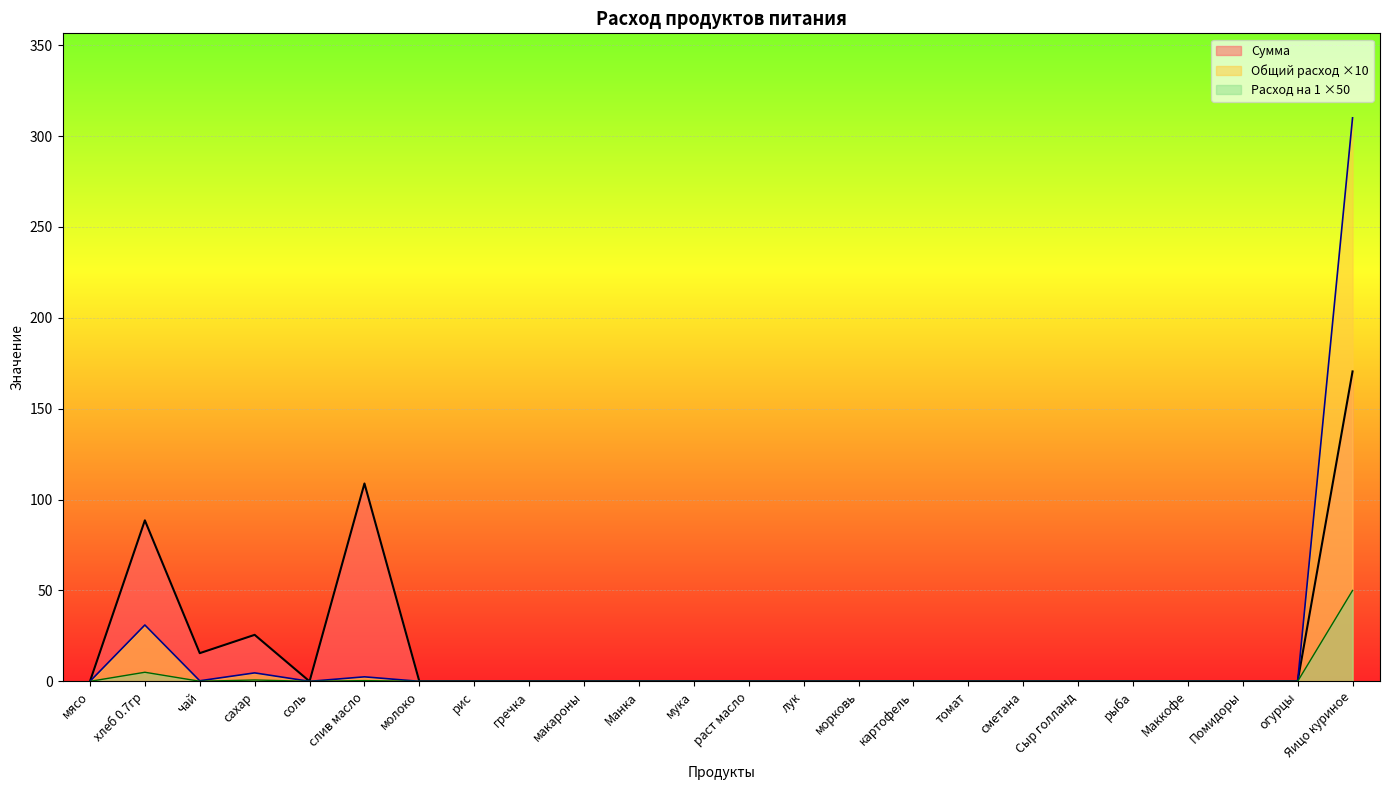

Reading left to right, what are all the values shown in this chart?

Общий расход: мясо=0.0	хлеб 0.7гр=31.0	чай=0.3	сахар=4.6	соль=0.0	слив масло=2.5	молоко=0.0	рис=0.0	гречка=0.0	макароны=0.0	Манка=0.0	мука=0.0	раст масло=0.0	лук=0.0	морковь=0.0	картофель=0.0	томат=0.0	сметана=0.0	Сыр голланд=0.0	рыба=0.0	Маккофе=0.0	Помидоры=0.0	огурцы=0.0	Яицо куриное=310.0
Сумма: мясо=0.0	хлеб 0.7гр=88.6	чай=15.5	сахар=25.6	соль=0.0	слив масло=108.8	молоко=0.0	рис=0.0	гречка=0.0	макароны=0.0	Манка=0.0	мука=0.0	раст масло=0.0	лук=0.0	морковь=0.0	картофель=0.0	томат=0.0	сметана=0.0	Сыр голланд=0.0	рыба=0.0	Маккофе=0.0	Помидоры=0.0	огурцы=0.0	Яицо куриное=170.5
Расход на 1 ребёнка: мясо=0.0	хлеб 0.7гр=5.0	чай=0.1	сахар=0.8	соль=0.0	слив масло=0.4	молоко=0.0	рис=0.0	гречка=0.0	макароны=0.0	Манка=0.0	мука=0.0	раст масло=0.0	лук=0.0	морковь=0.0	картофель=0.0	томат=0.0	сметана=0.0	Сыр голланд=0.0	рыба=0.0	Маккофе=0.0	Помидоры=0.0	огурцы=0.0	Яицо куриное=50.0